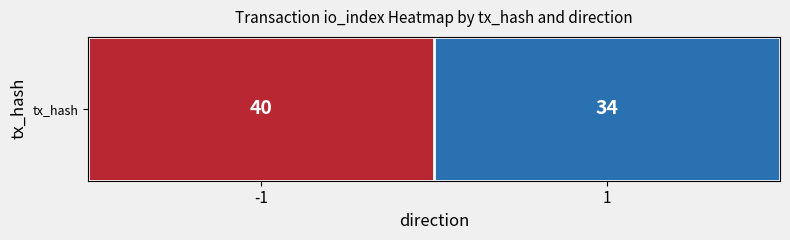

Which label corresponds to the smallest value in the chart?

1